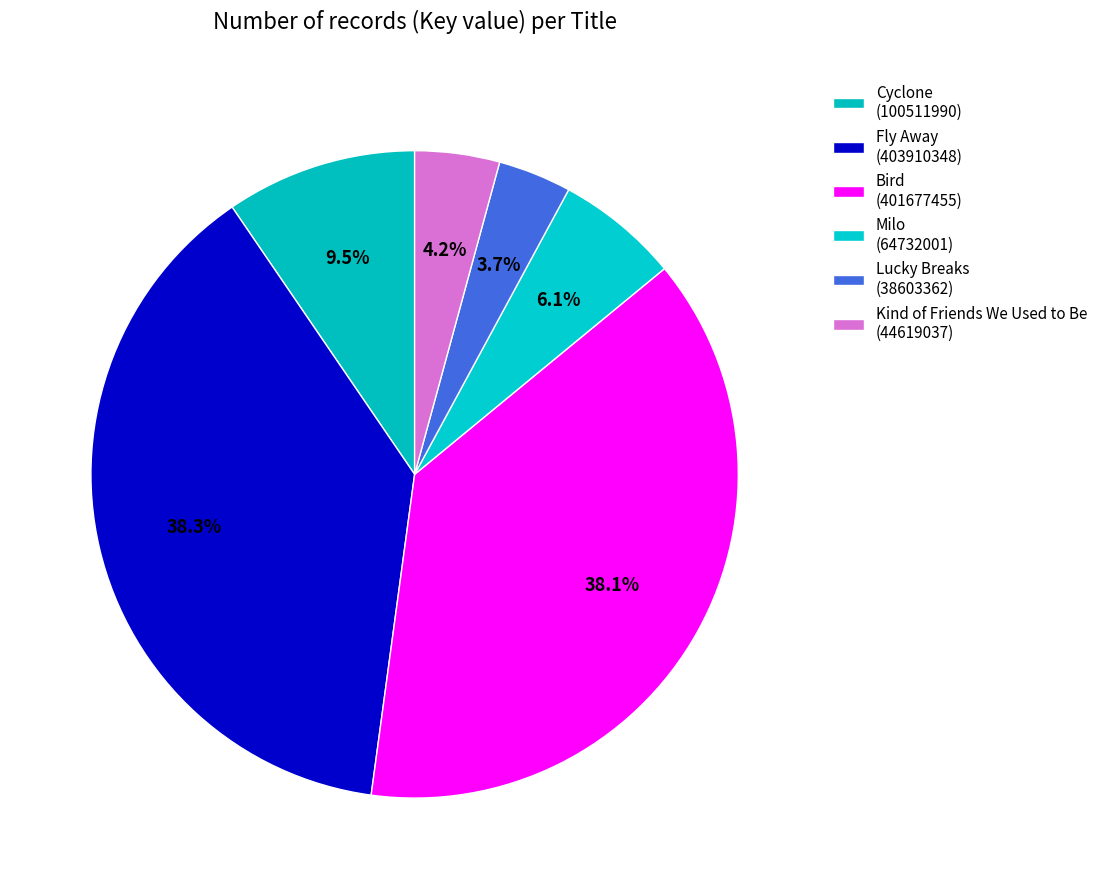

To the nearest percent, what is the average slice percentage?

17%